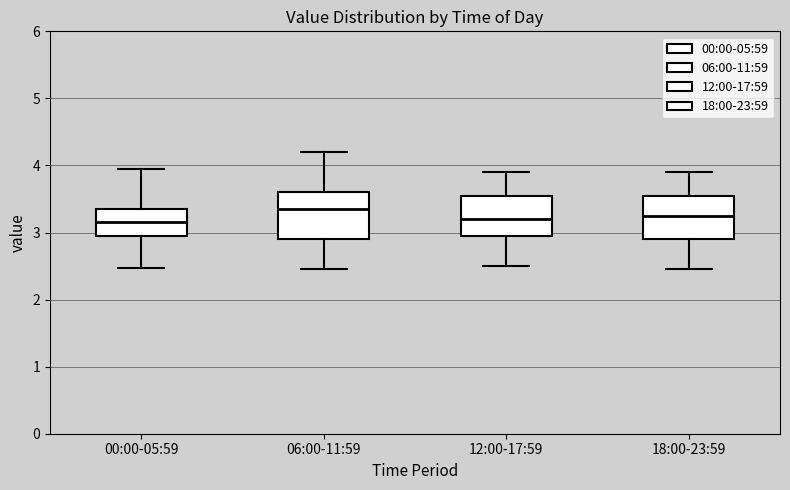

Reading left to right, read every box against the y-axis: the position of its median line, the range the box covers, and the ends of its whiskers. The values are not printed on the chart, so give them approximately, as read against the axis.

00:00-05:59: median 3.2, box 3.0 to 3.4, whiskers 2.5 to 4.0
06:00-11:59: median 3.4, box 2.9 to 3.6, whiskers 2.5 to 4.2
12:00-17:59: median 3.2, box 3.0 to 3.6, whiskers 2.5 to 3.9
18:00-23:59: median 3.3, box 2.9 to 3.6, whiskers 2.5 to 3.9